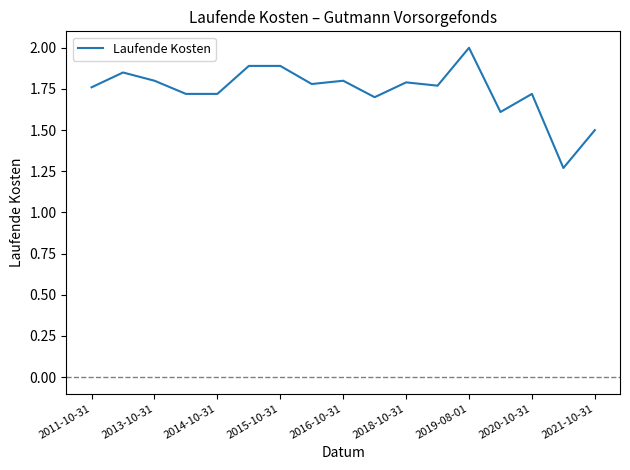

What is the greatest value displayed?

2.0